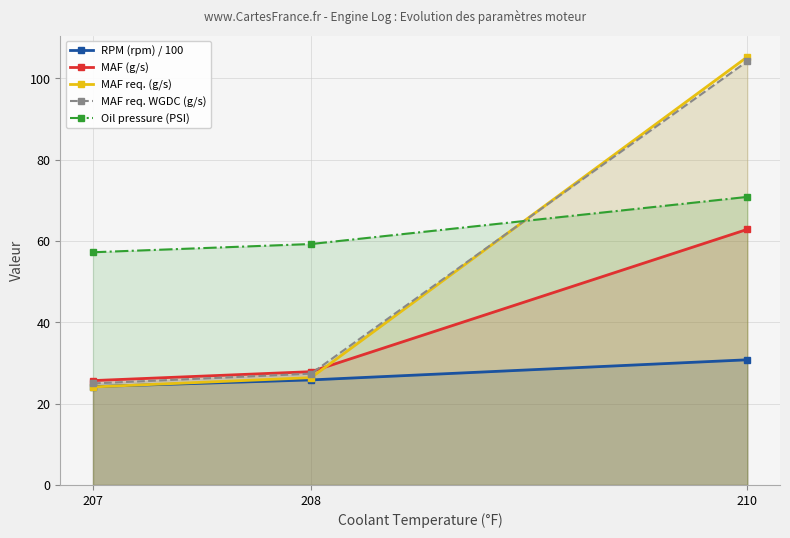

What is the minimum value for RPM (rpm) / 100?

24.2